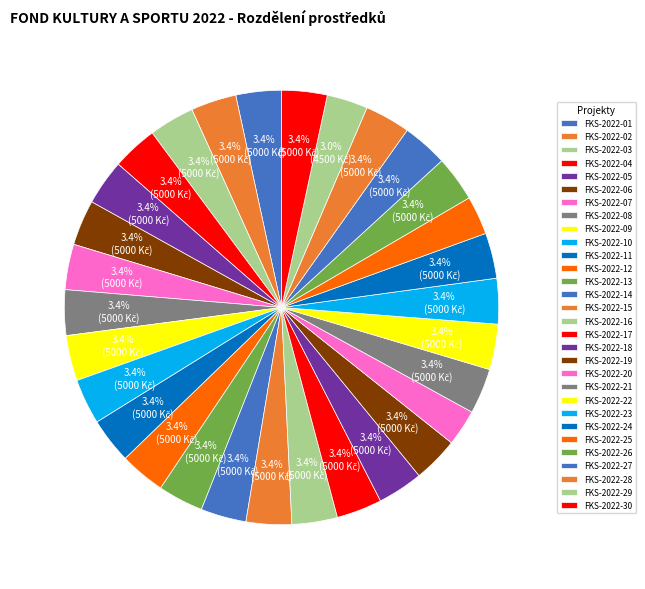

Count the number of slices in the pie.

30